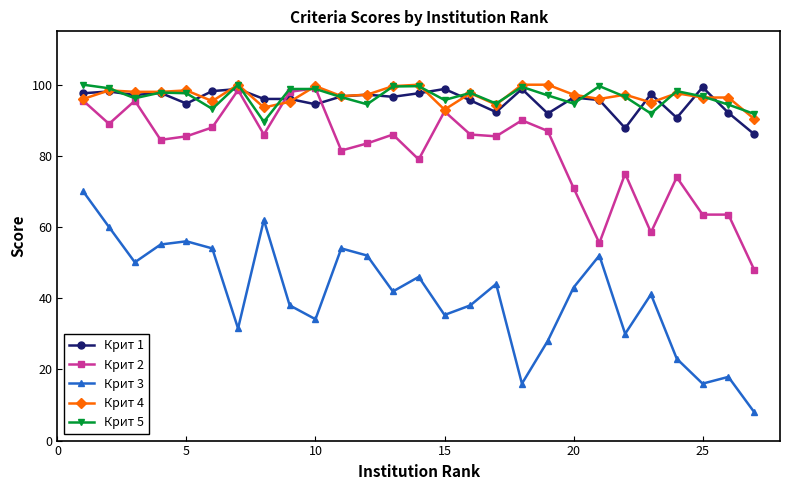

What is the value of the Крит 1 point at the 9th from the left?

96.0